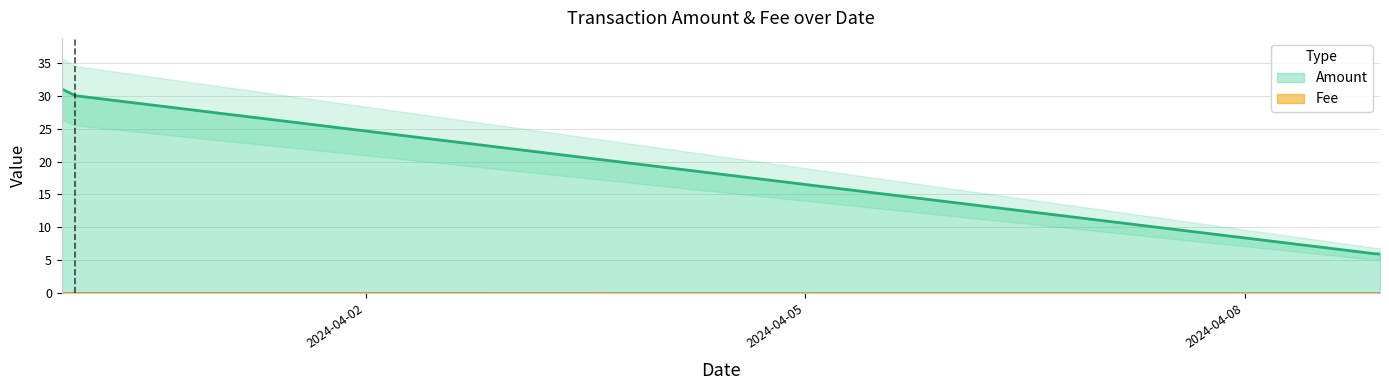

Where is the first local minimum for Fee?

2024-04-08 21:27:00